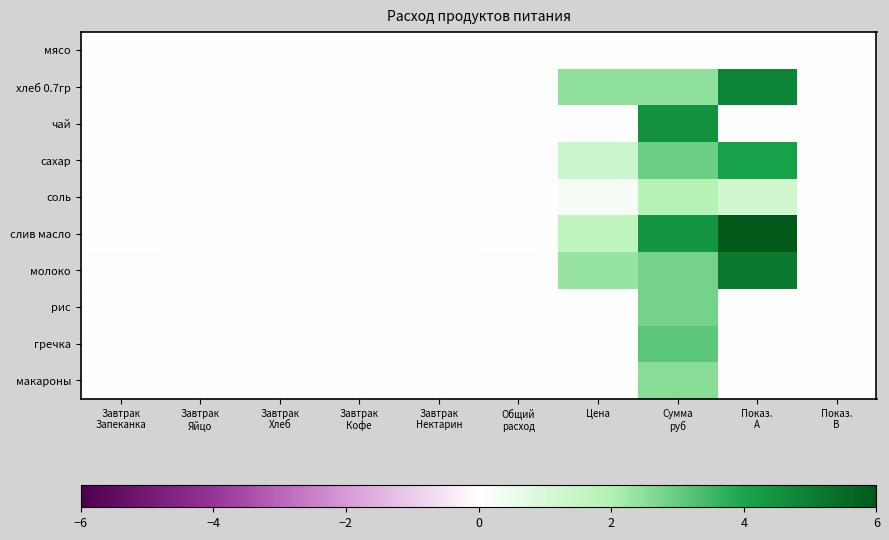

Reading left to right, extract all data points from this chart.

мясо: Завтрак
Запеканка=0.0	Завтрак
Яйцо=0.0	Завтрак
Хлеб=0.0	Завтрак
Кофе=0.0	Завтрак
Нектарин=0.0	Общий
расход=0.0	Цена=0.0	Сумма
руб=0.0	Показ.
A=0.0	Показ.
B=0.0
хлеб 0.7гр: Завтрак
Запеканка=0.0	Завтрак
Яйцо=0.0	Завтрак
Хлеб=0.1	Завтрак
Кофе=0.0	Завтрак
Нектарин=0.0	Общий
расход=0.1	Цена=2.5	Сумма
руб=2.5	Показ.
A=4.9	Показ.
B=0.0
чай: Завтрак
Запеканка=0.0	Завтрак
Яйцо=0.0	Завтрак
Хлеб=0.0	Завтрак
Кофе=0.0	Завтрак
Нектарин=0.0	Общий
расход=0.0	Цена=0.0	Сумма
руб=4.5	Показ.
A=0.0	Показ.
B=0.0
сахар: Завтрак
Запеканка=0.0	Завтрак
Яйцо=0.0	Завтрак
Хлеб=0.0	Завтрак
Кофе=0.0	Завтрак
Нектарин=0.0	Общий
расход=0.0	Цена=1.3	Сумма
руб=2.9	Показ.
A=4.1	Показ.
B=0.0
соль: Завтрак
Запеканка=0.0	Завтрак
Яйцо=0.0	Завтрак
Хлеб=0.0	Завтрак
Кофе=0.0	Завтрак
Нектарин=0.0	Общий
расход=0.0	Цена=0.2	Сумма
руб=1.9	Показ.
A=1.2	Показ.
B=0.0
слив масло: Завтрак
Запеканка=0.0	Завтрак
Яйцо=0.0	Завтрак
Хлеб=0.0	Завтрак
Кофе=0.0	Завтрак
Нектарин=0.0	Общий
расход=0.0	Цена=1.7	Сумма
руб=4.4	Показ.
A=6.0	Показ.
B=0.0
молоко: Завтрак
Запеканка=0.0	Завтрак
Яйцо=0.0	Завтрак
Хлеб=0.0	Завтрак
Кофе=0.0	Завтрак
Нектарин=0.0	Общий
расход=0.0	Цена=2.4	Сумма
руб=2.8	Показ.
A=5.1	Показ.
B=0.0
рис: Завтрак
Запеканка=0.0	Завтрак
Яйцо=0.0	Завтрак
Хлеб=0.0	Завтрак
Кофе=0.0	Завтрак
Нектарин=0.0	Общий
расход=0.0	Цена=0.0	Сумма
руб=2.8	Показ.
A=0.0	Показ.
B=0.0
гречка: Завтрак
Запеканка=0.0	Завтрак
Яйцо=0.0	Завтрак
Хлеб=0.0	Завтрак
Кофе=0.0	Завтрак
Нектарин=0.0	Общий
расход=0.0	Цена=0.0	Сумма
руб=3.1	Показ.
A=0.0	Показ.
B=0.0
макароны: Завтрак
Запеканка=0.0	Завтрак
Яйцо=0.0	Завтрак
Хлеб=0.0	Завтрак
Кофе=0.0	Завтрак
Нектарин=0.0	Общий
расход=0.0	Цена=0.0	Сумма
руб=2.5	Показ.
A=0.0	Показ.
B=0.0